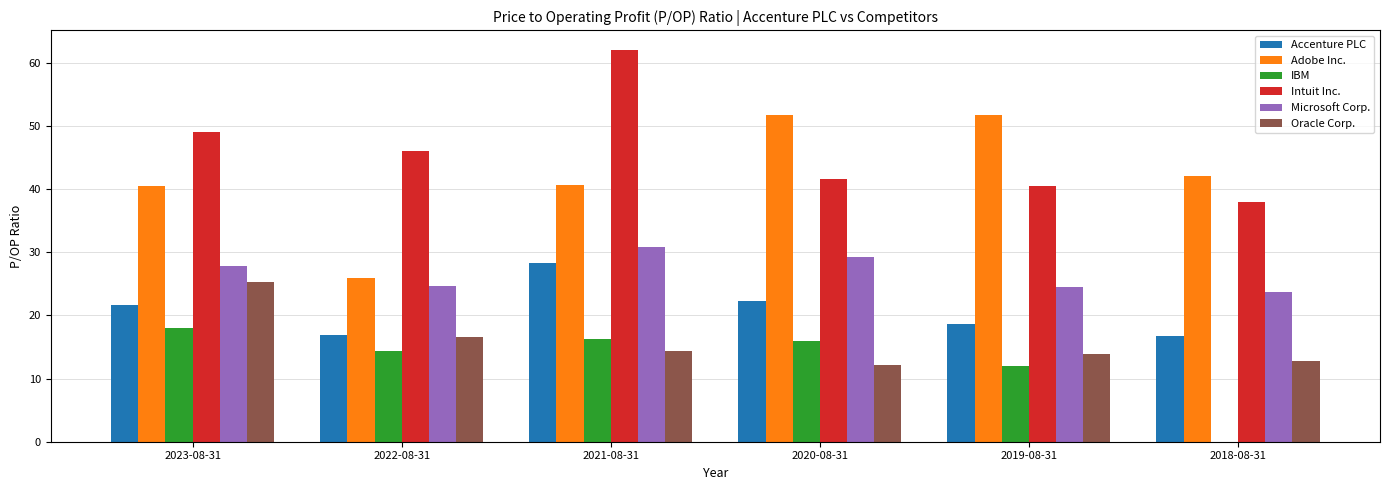

Count the number of categories in the chart.

6